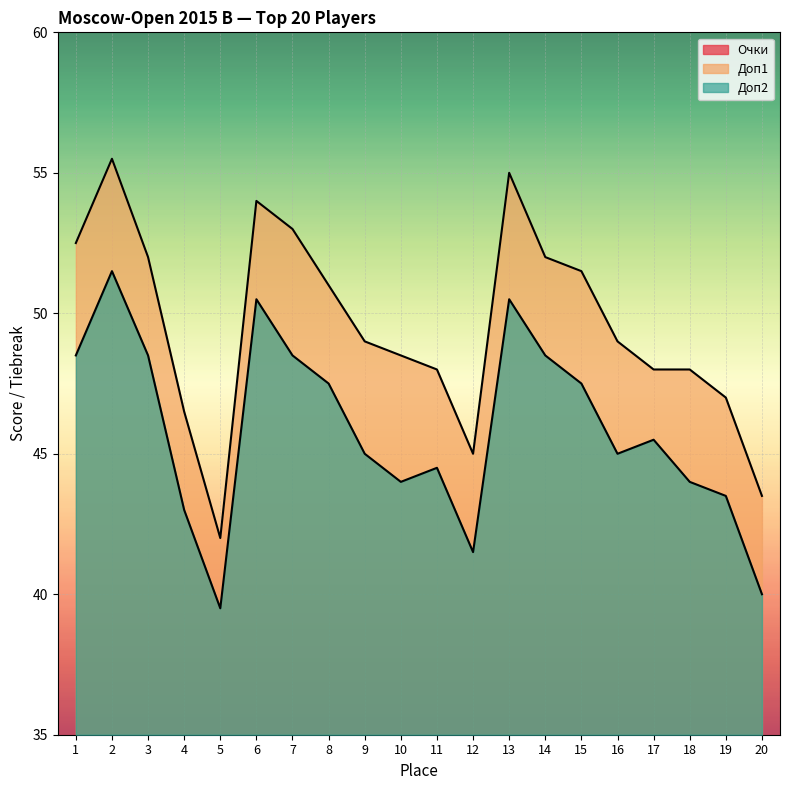

At which label is Доп1 closest to 48?

11